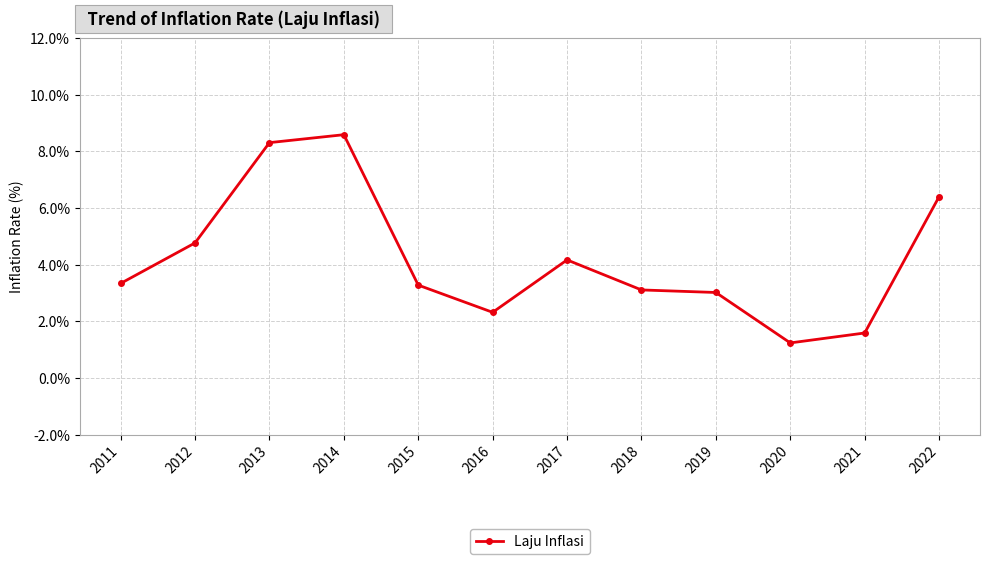

The chart shows a value of 1.2 at 2020. True or false?

True